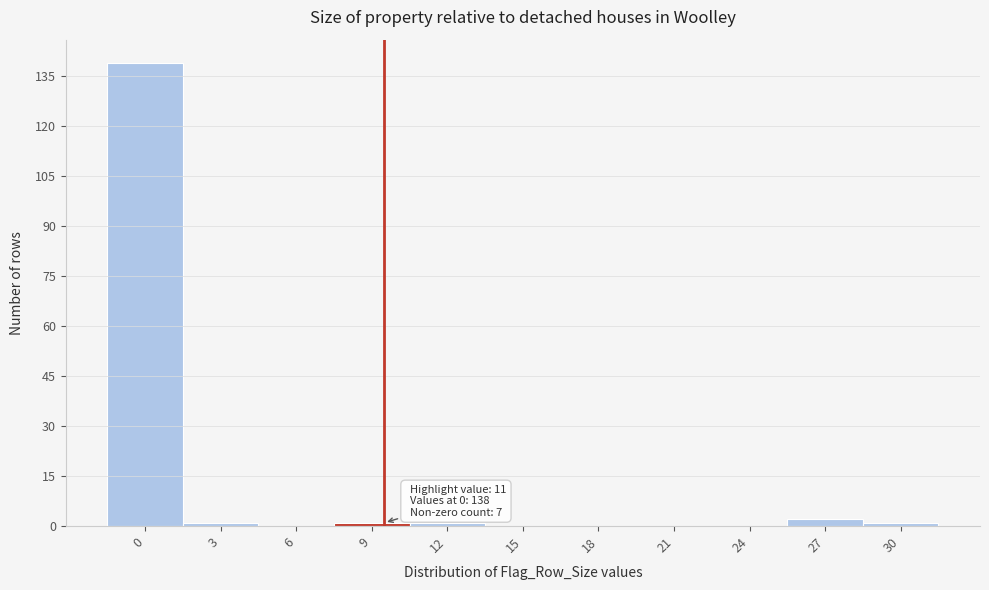

Reading left to right, transcribe all the data shown in this chart.

0=139	3=1	6=0	9=1	12=1	15=0	18=0	21=0	24=0	27=2	30=1